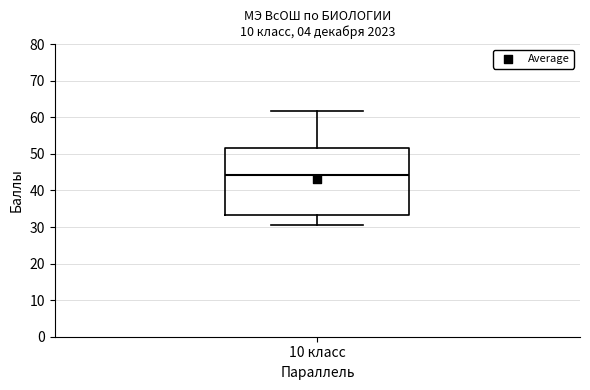

Where is the lower edge of the box for 10 класс on the y-axis? The values are not printed on the chart, so give them approximately, as read against the axis.

33